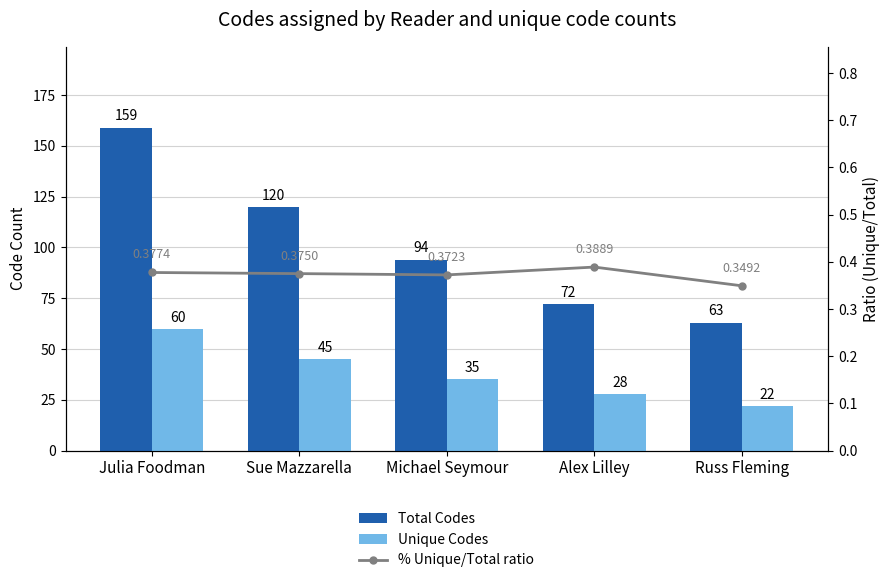

Reading left to right, transcribe all the data shown in this chart.

Total Codes: Julia Foodman=159.0	Sue Mazzarella=120.0	Michael Seymour=94.0	Alex Lilley=72.0	Russ Fleming=63.0
Unique Codes: Julia Foodman=60.0	Sue Mazzarella=45.0	Michael Seymour=35.0	Alex Lilley=28.0	Russ Fleming=22.0
% Unique/Total ratio: Julia Foodman=0.4	Sue Mazzarella=0.4	Michael Seymour=0.4	Alex Lilley=0.4	Russ Fleming=0.3